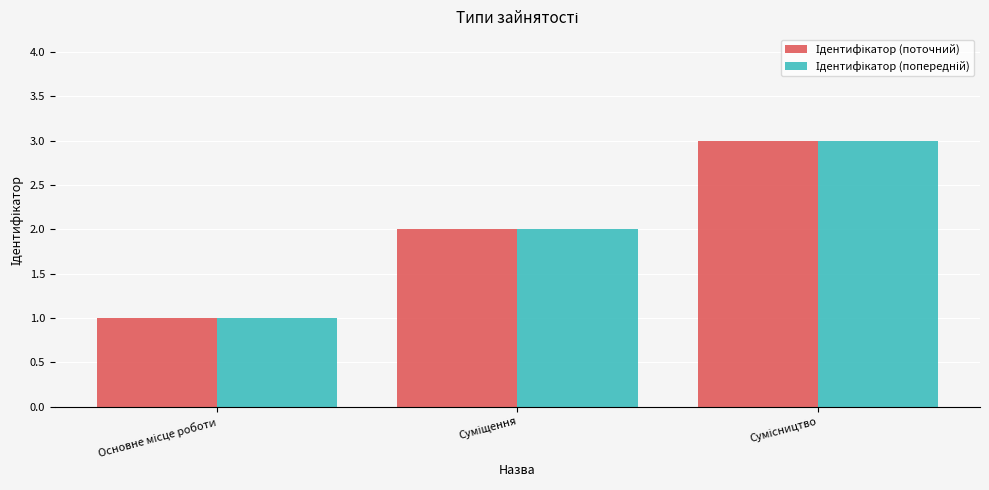

How many bars are there in total?

6